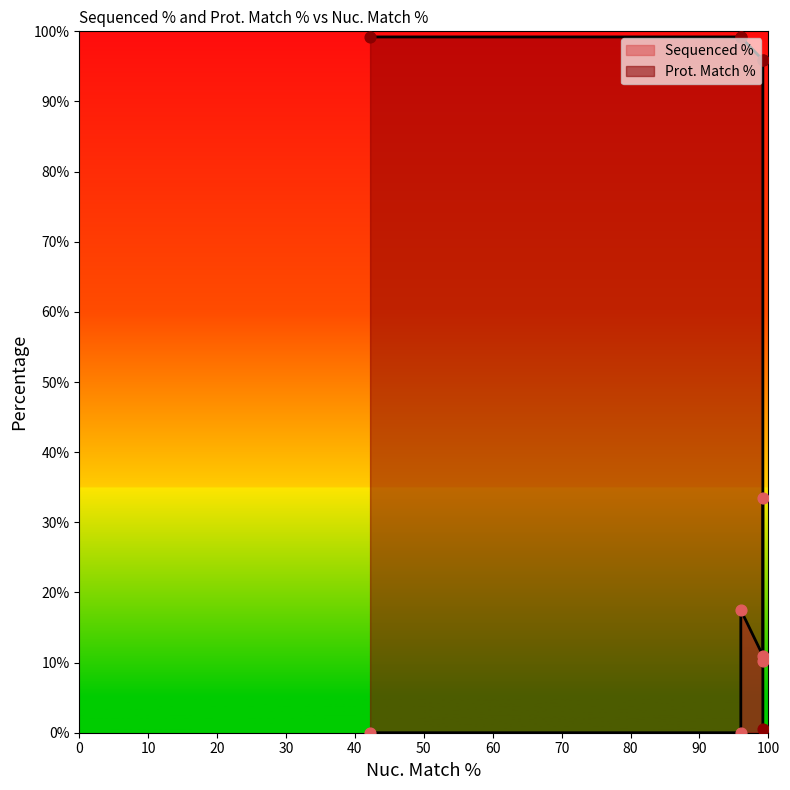

Which series contains the highest Y value?

Prot. Match %